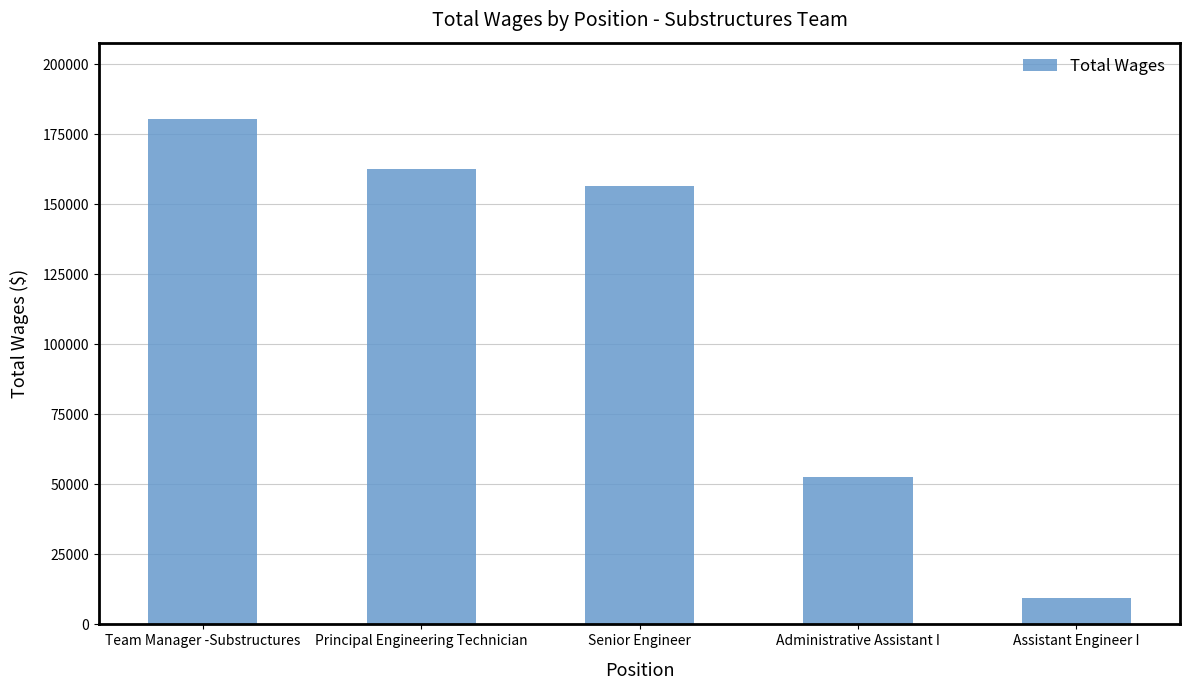

Rank the categories by value from highest to lowest.

Team Manager -Substructures, Principal Engineering Technician, Senior Engineer, Administrative Assistant I, Assistant Engineer I